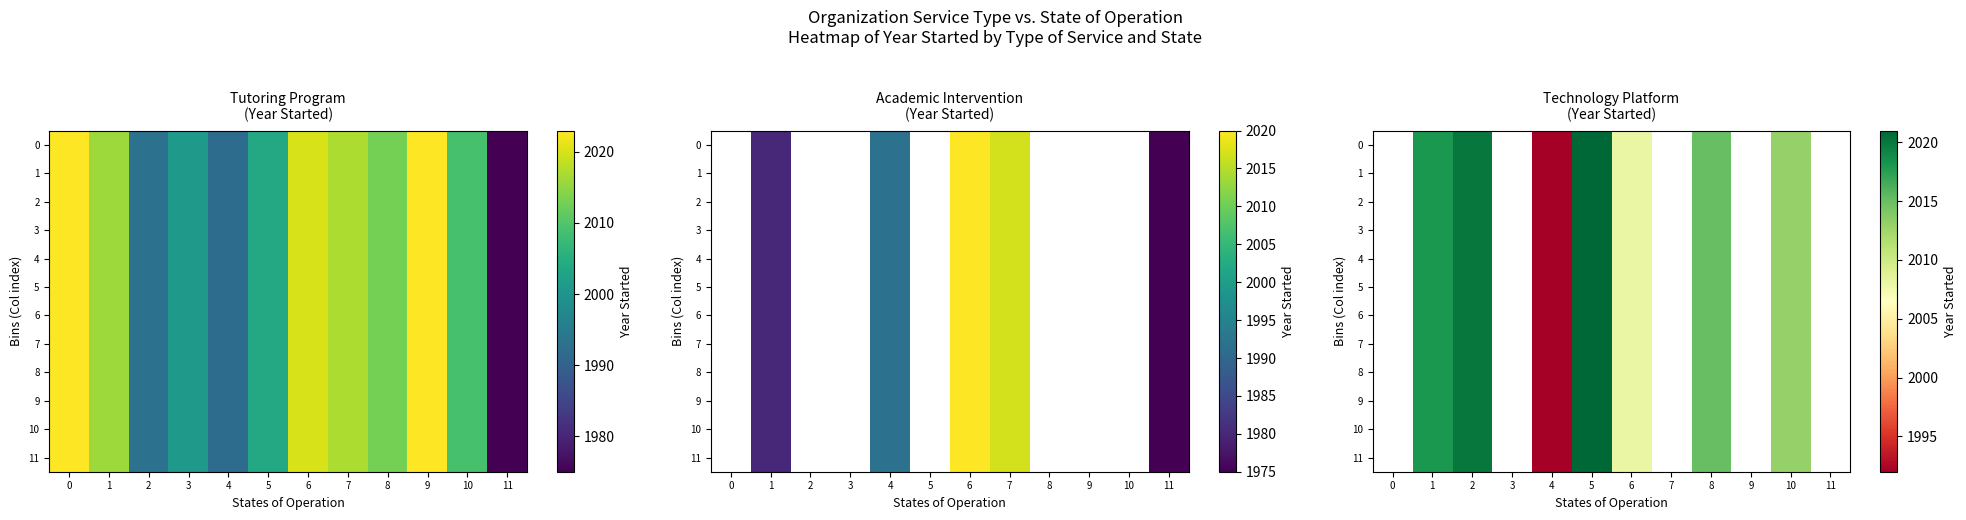

List the series in order of their peak value, lowest first.

0, 1, 2, 3, 4, 5, 6, 7, 8, 9, 10, 11